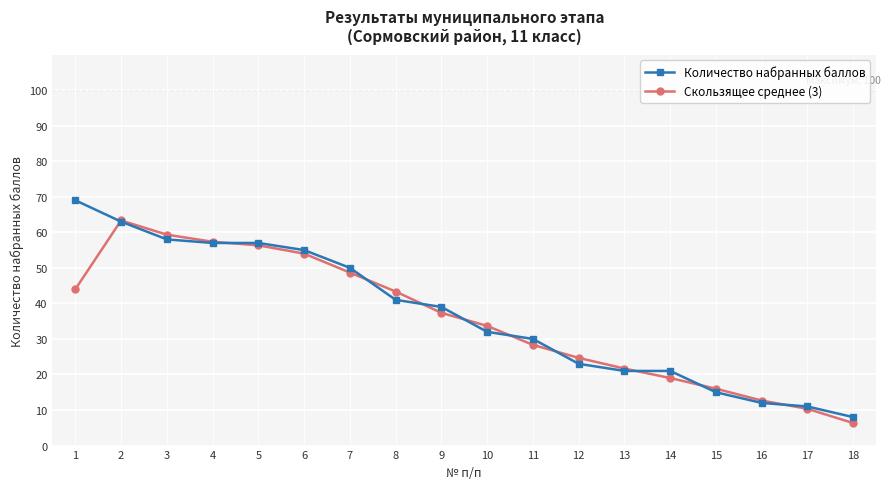

Count the number of categories in the chart.

18